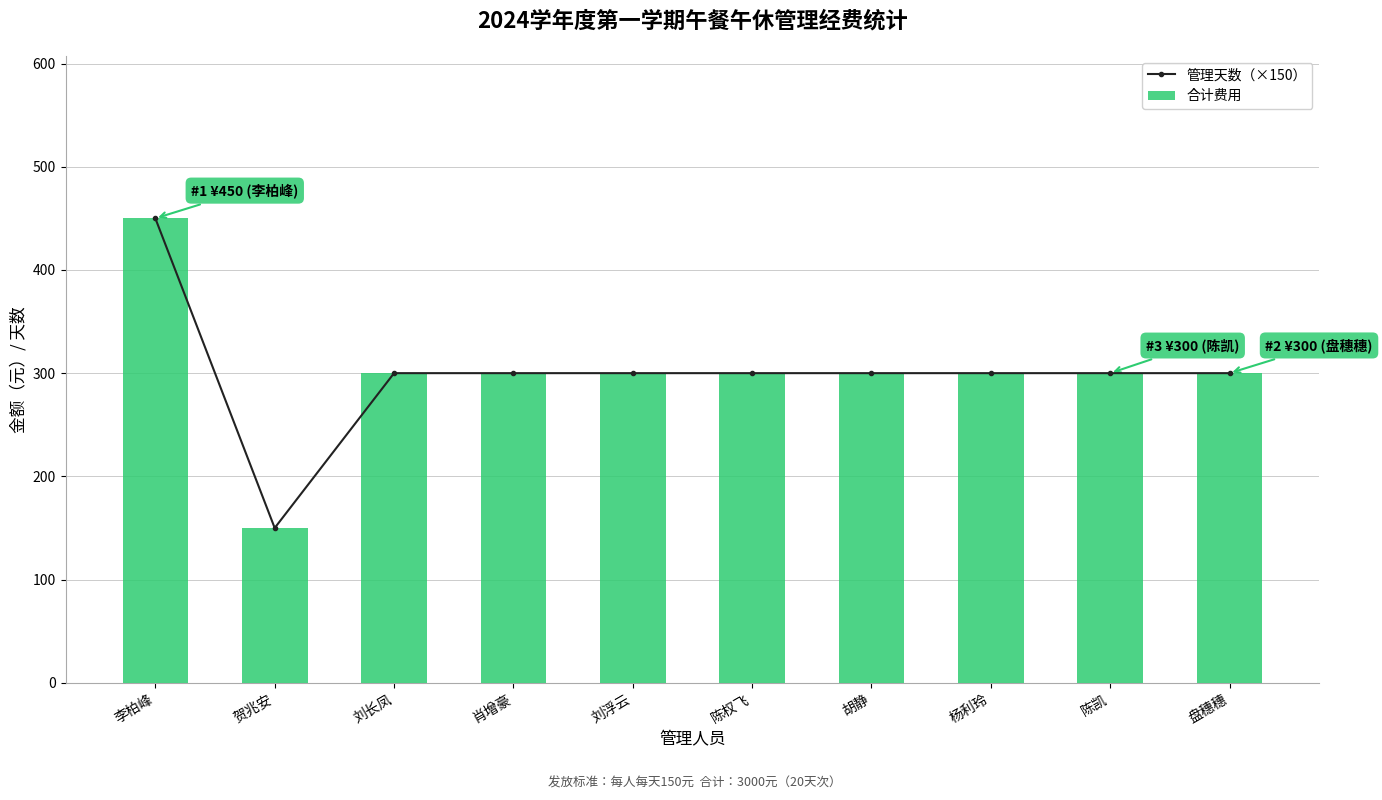

The 管理天数（×150） series shows 479 at 陈权飞. True or false?

False